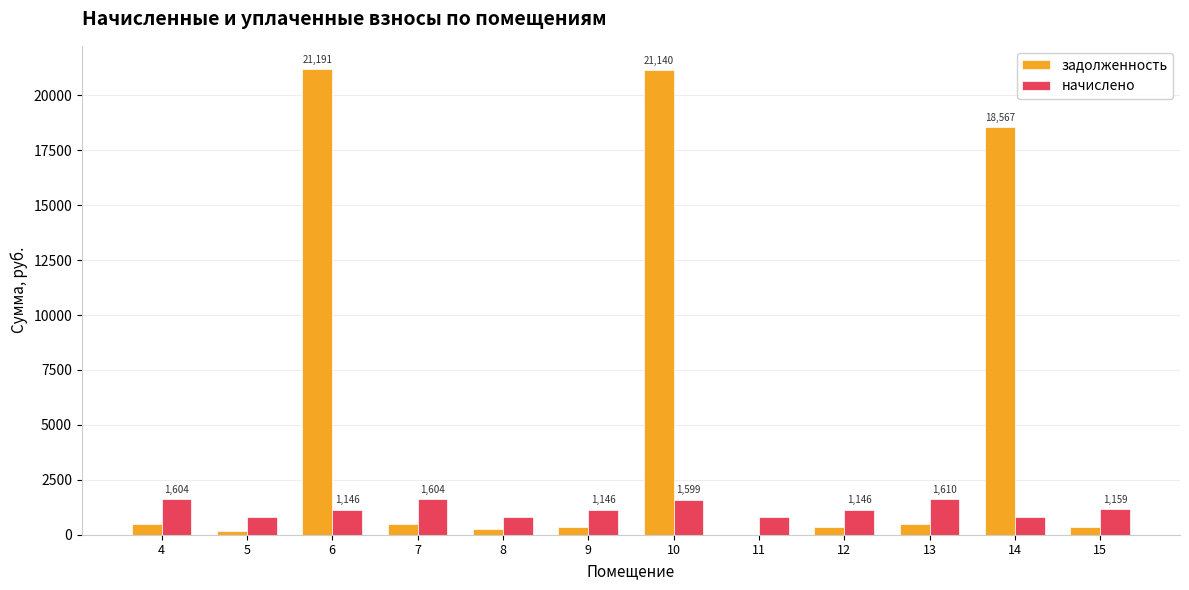

What is the highest value of the начислено series?

1609.6